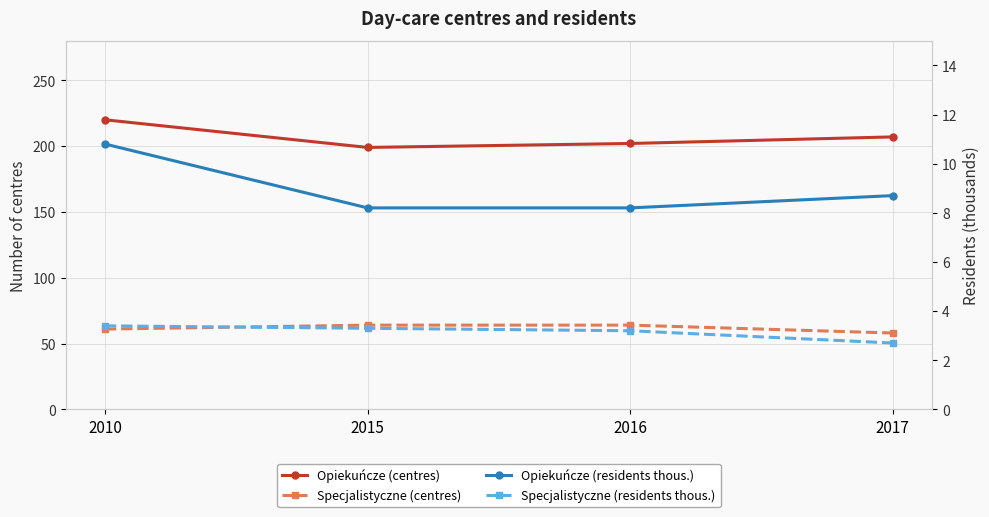

Count the number of data series in this chart.

4